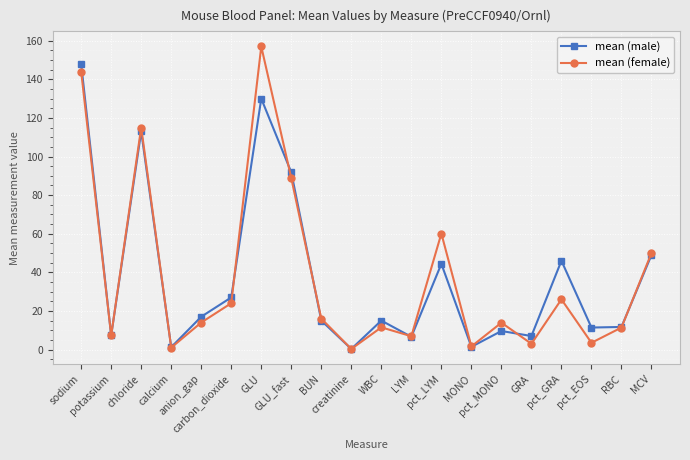

Is it true that mean (female) equals 54.2 at GLU?

False